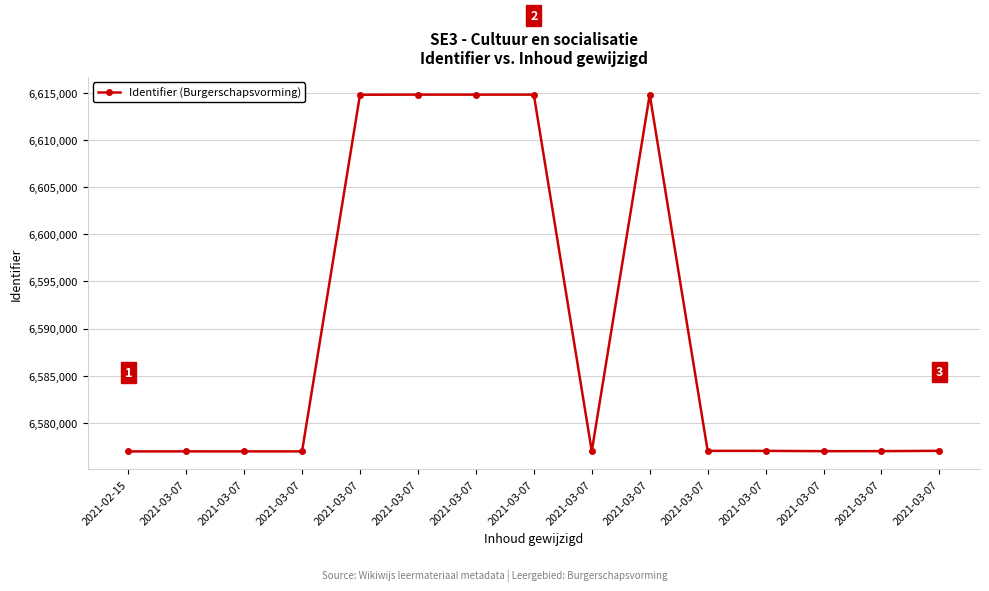

How many data points does each series have?

15